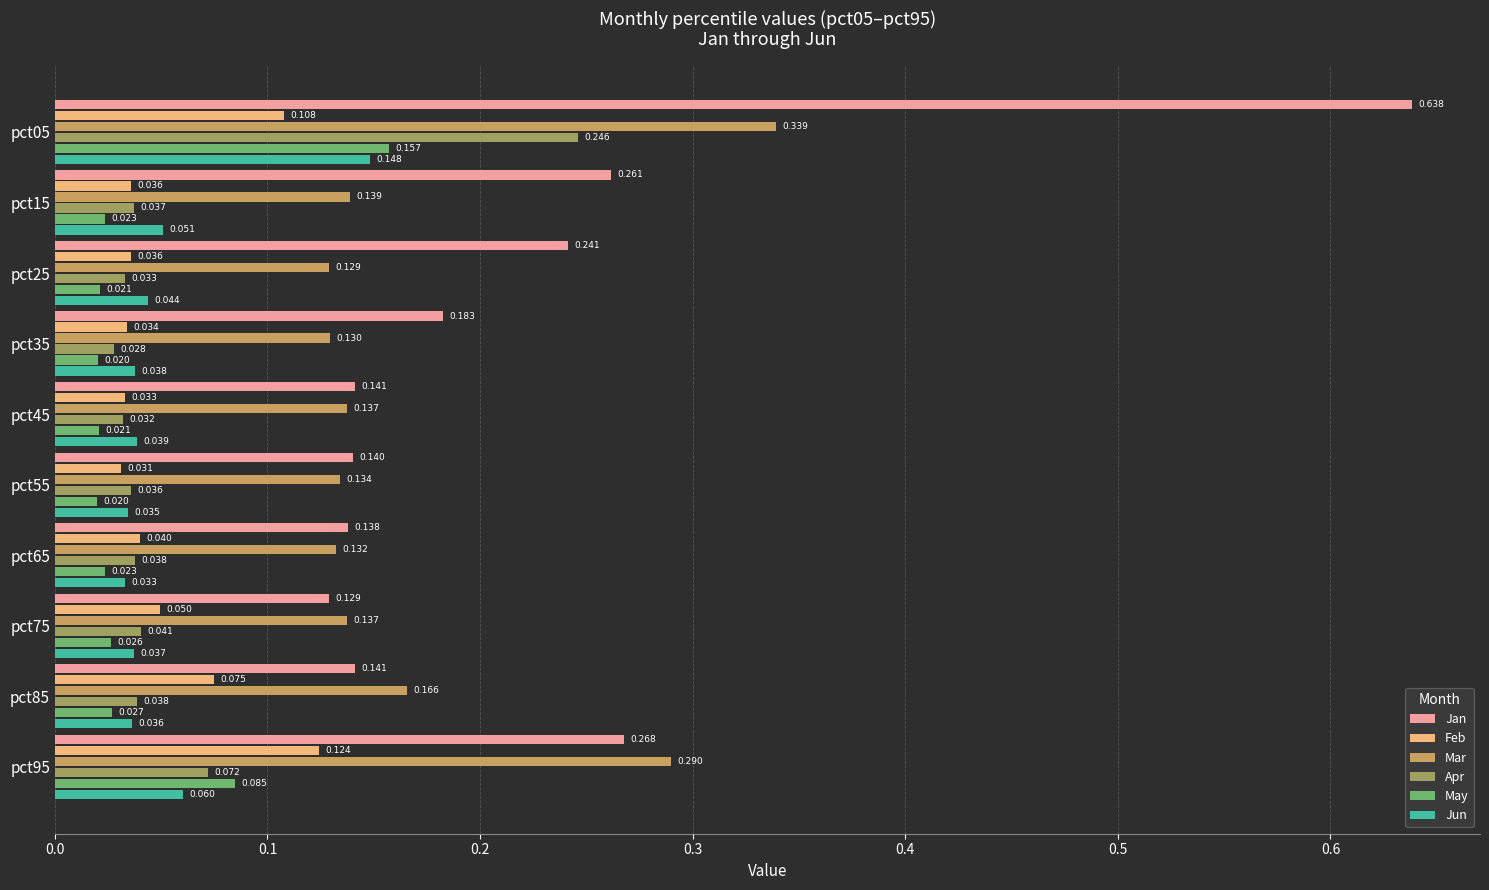

Between pct65 and pct75, which series saw the biggest shift?

Feb